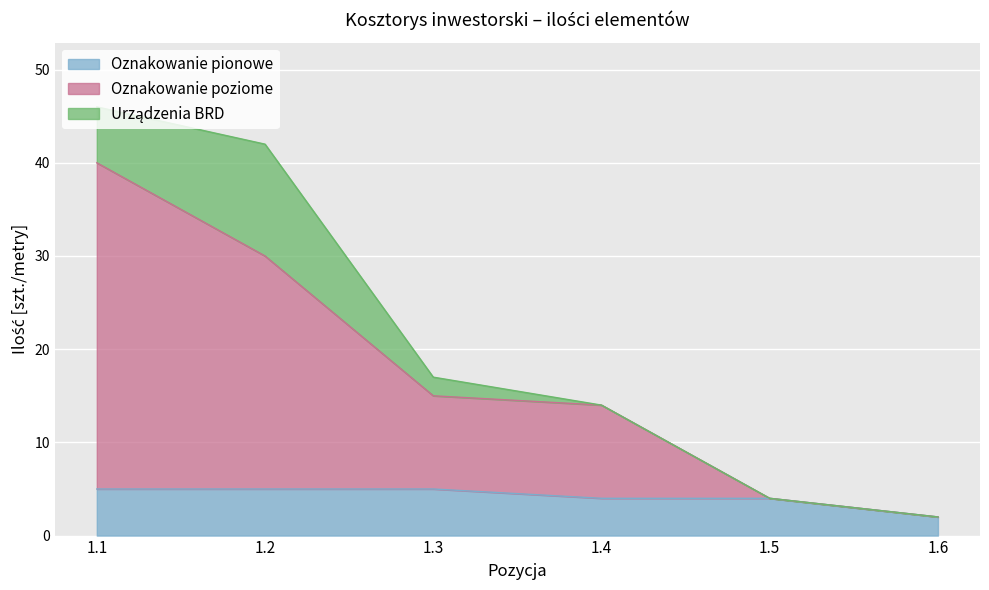

At which category is the sum across all series the highest?

1.1